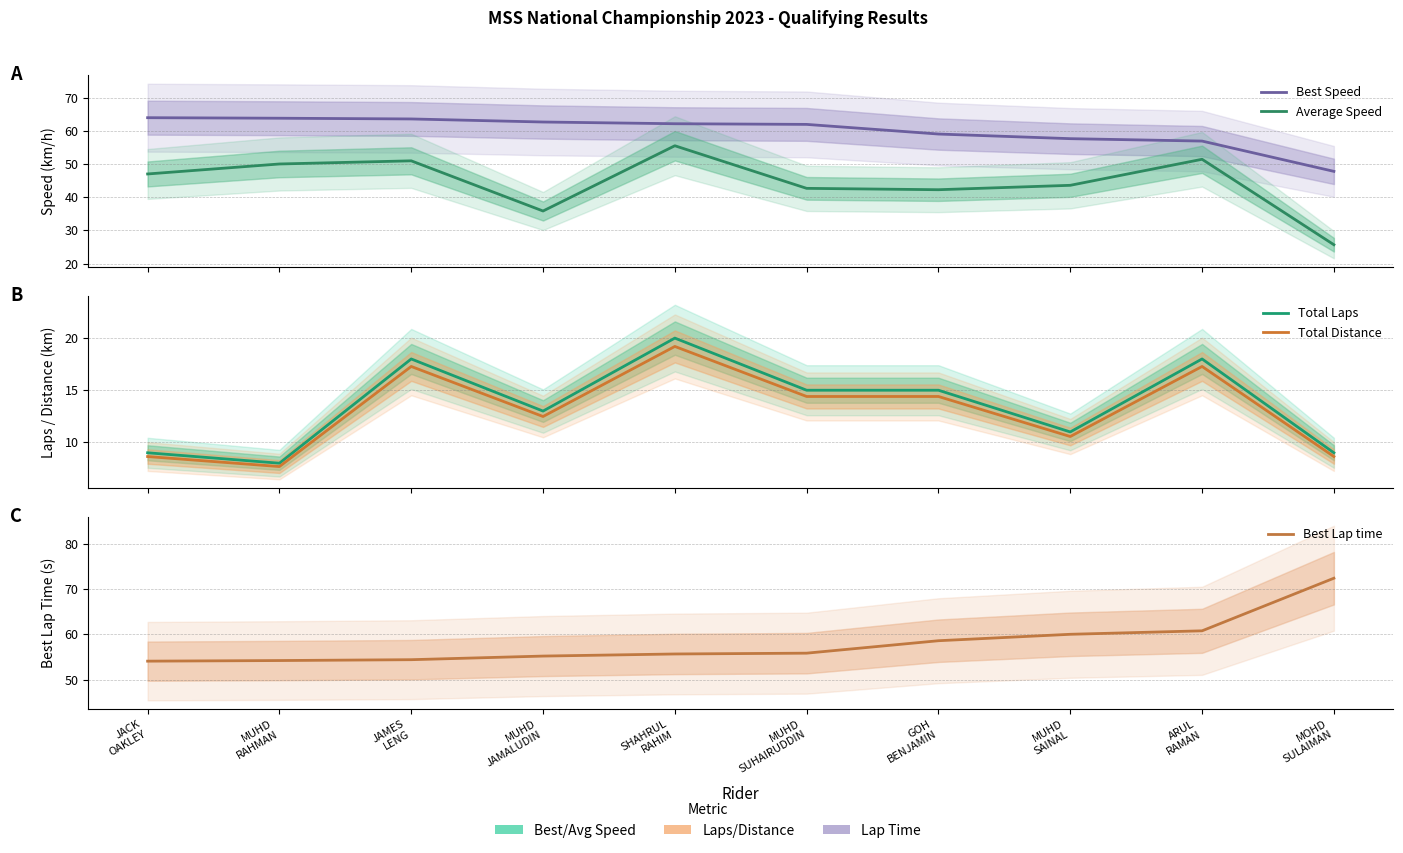

What is the maximum value shown in the chart?

72.4